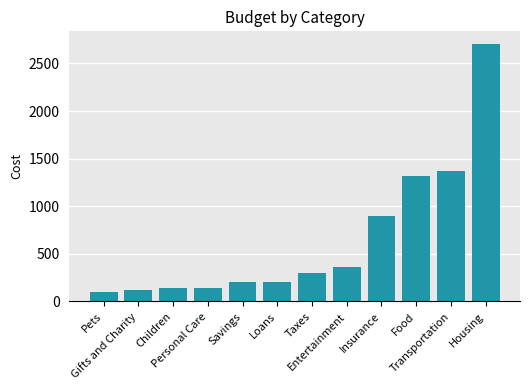

The chart shows a value of 225 at Entertainment. True or false?

False